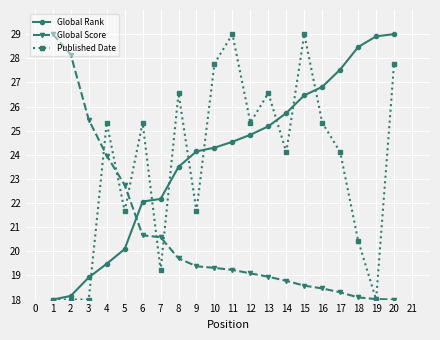

How many lines are shown in the chart?

3